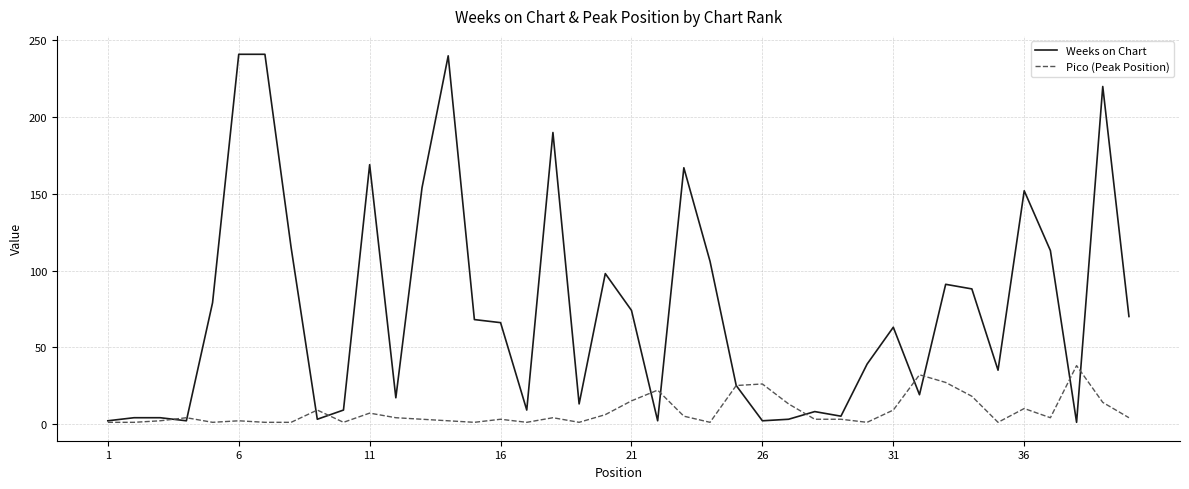

How many lines are shown in the chart?

2